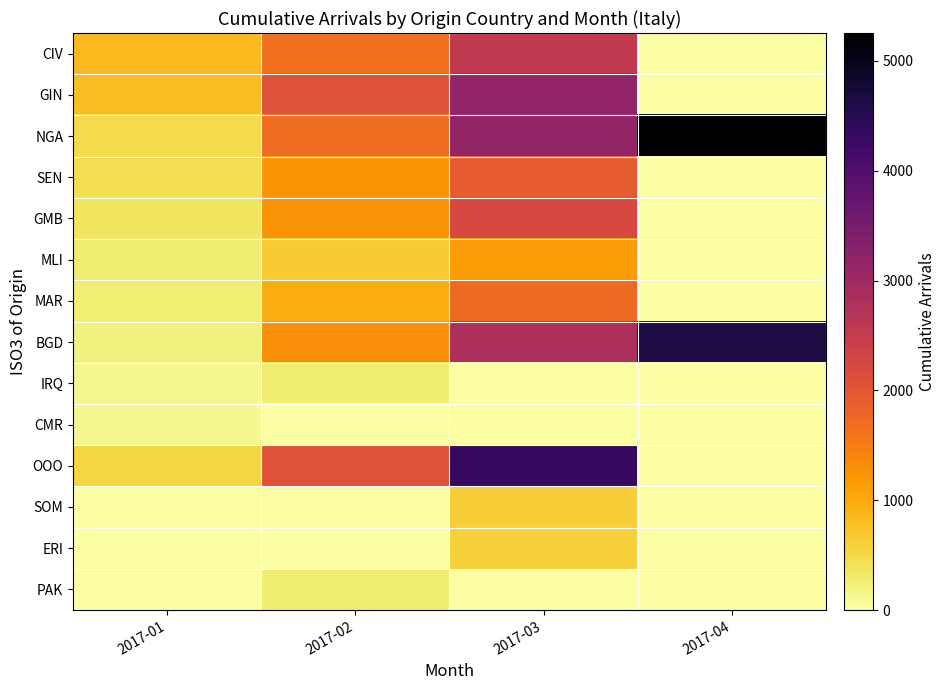

Count the number of categories in the chart.

4